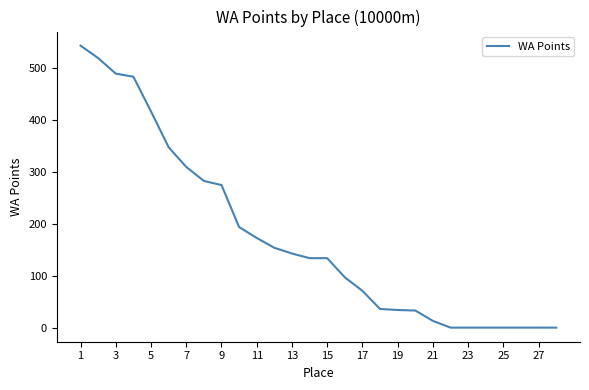

What is the maximum value shown in the chart?

544